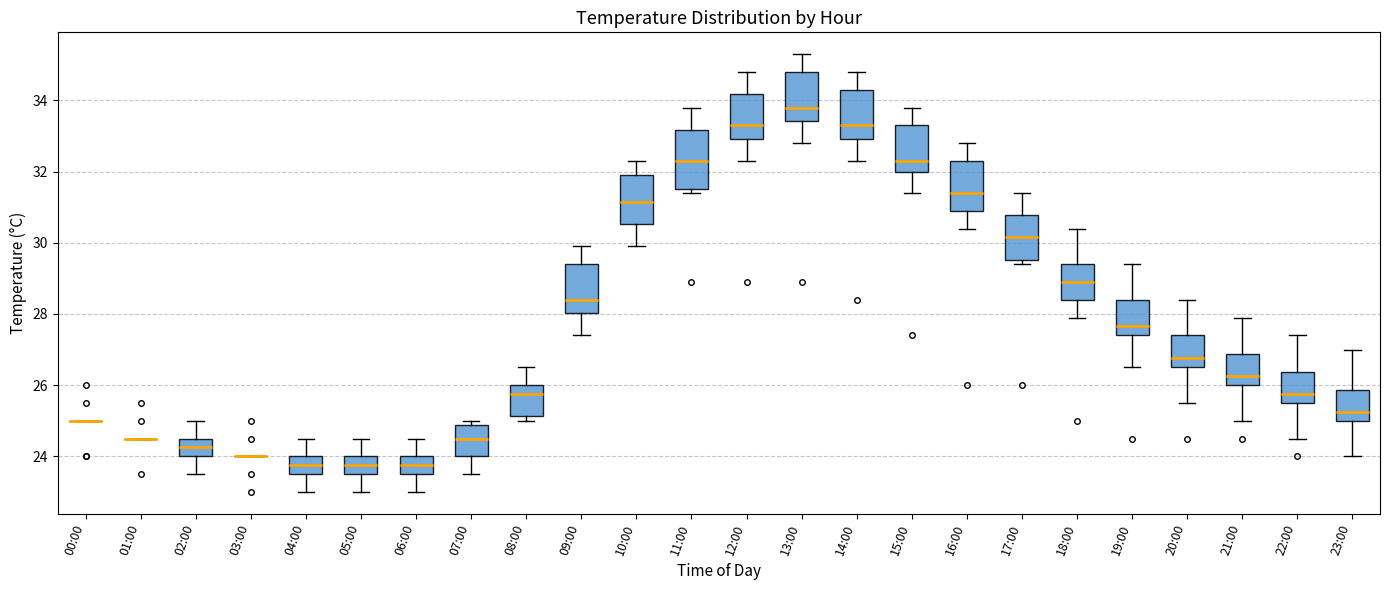

Where is the lower edge of the box for 18:00 on the y-axis? The values are not printed on the chart, so give them approximately, as read against the axis.

28.4